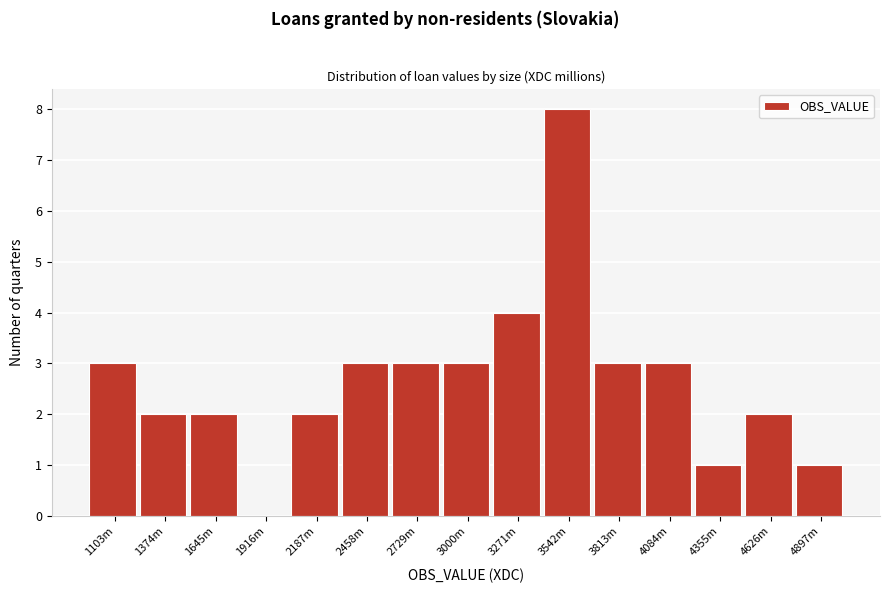

Reading left to right, what are all the values shown in this chart?

1103m=3	1374m=2	1645m=2	1916m=0	2187m=2	2458m=3	2729m=3	3000m=3	3271m=4	3542m=8	3813m=3	4084m=3	4355m=1	4626m=2	4897m=1